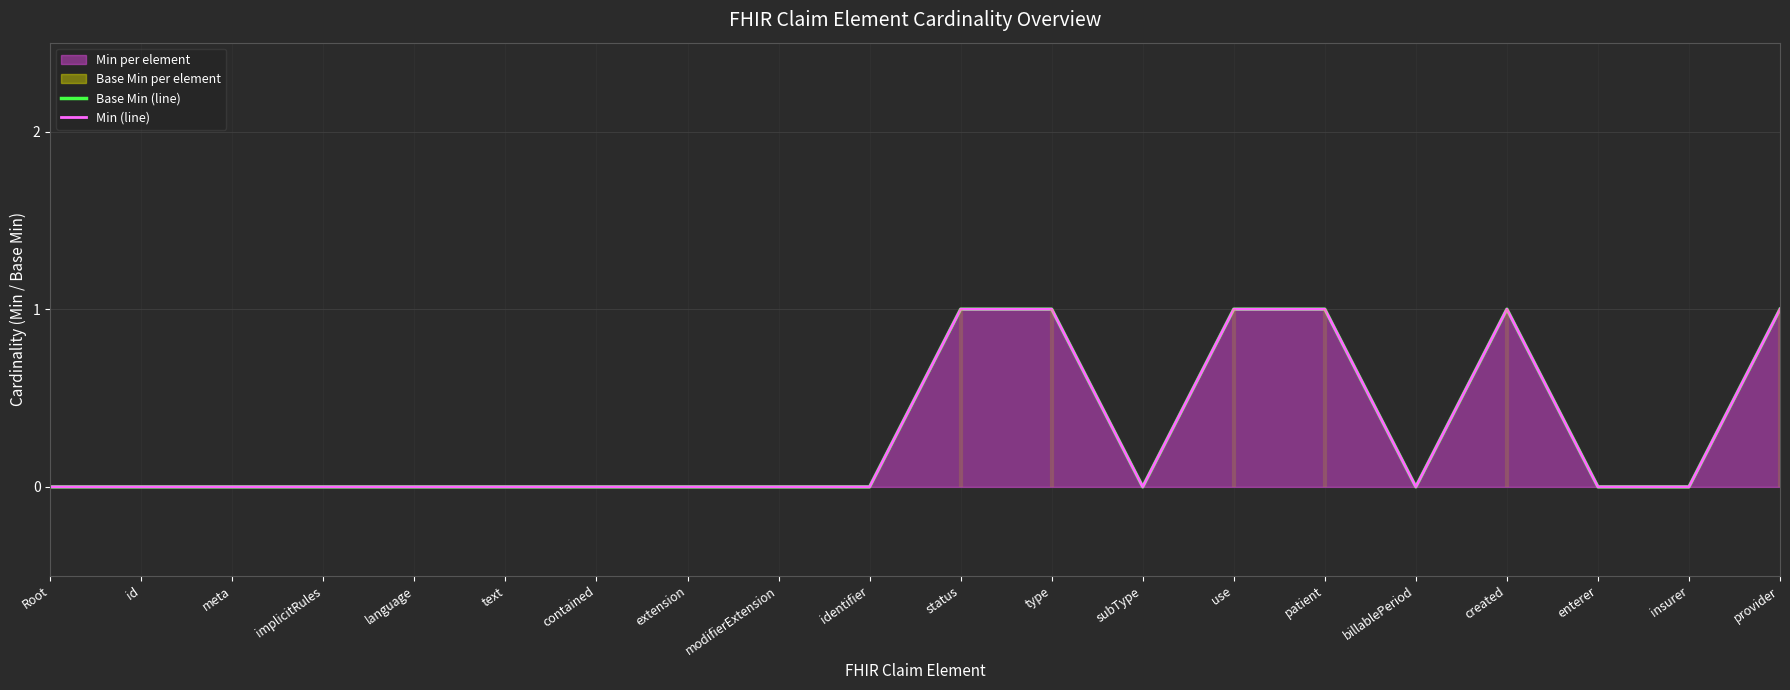

Which series has the largest total across all categories?

Base Min (line)